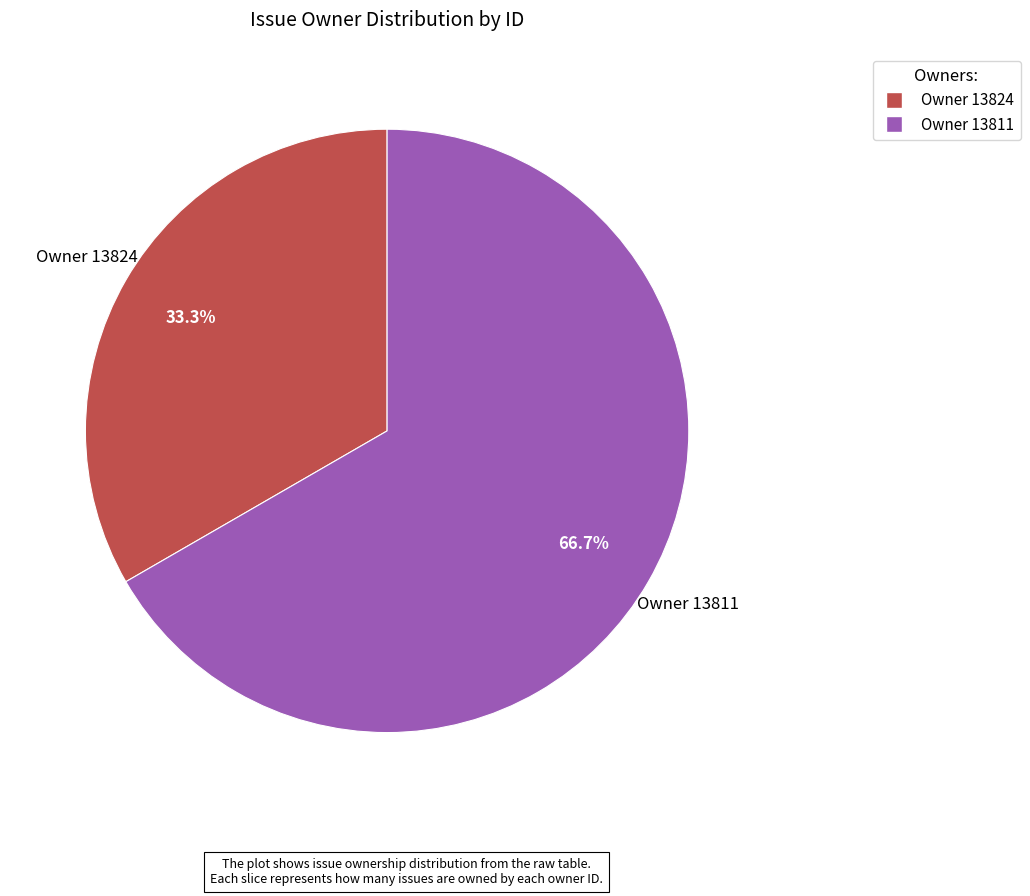

Is there any slice that represents more than half of the pie?

Yes